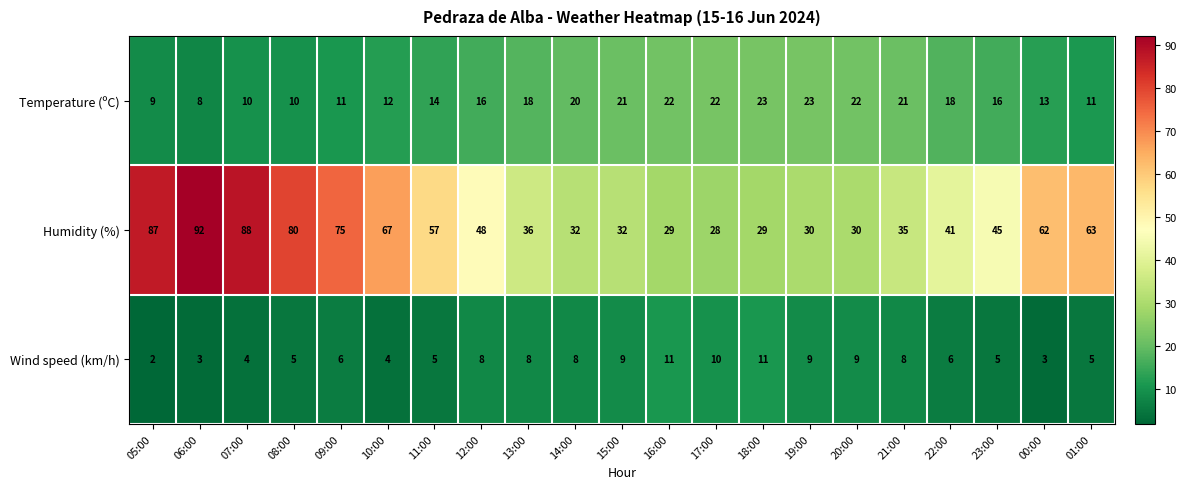

Which category has the lowest value across all series?

05:00